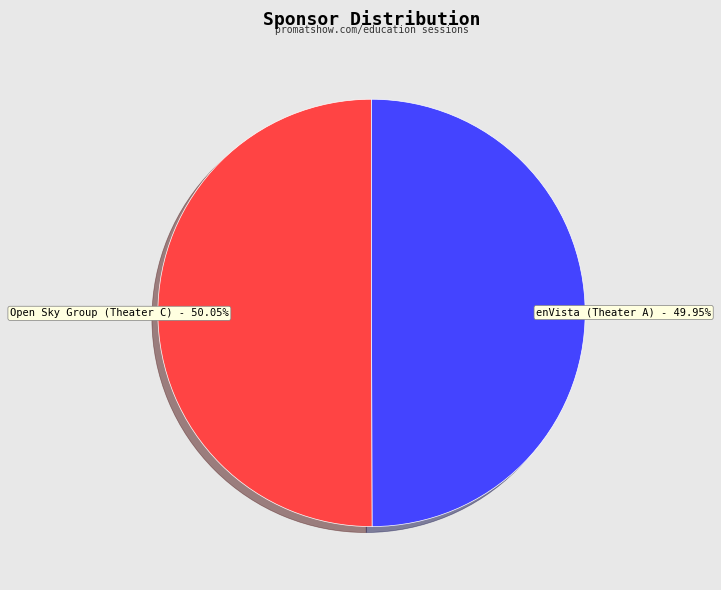

Approximately how many times larger is the value at Open Sky Group (Theater C) compared to enVista (Theater A)?

1.0